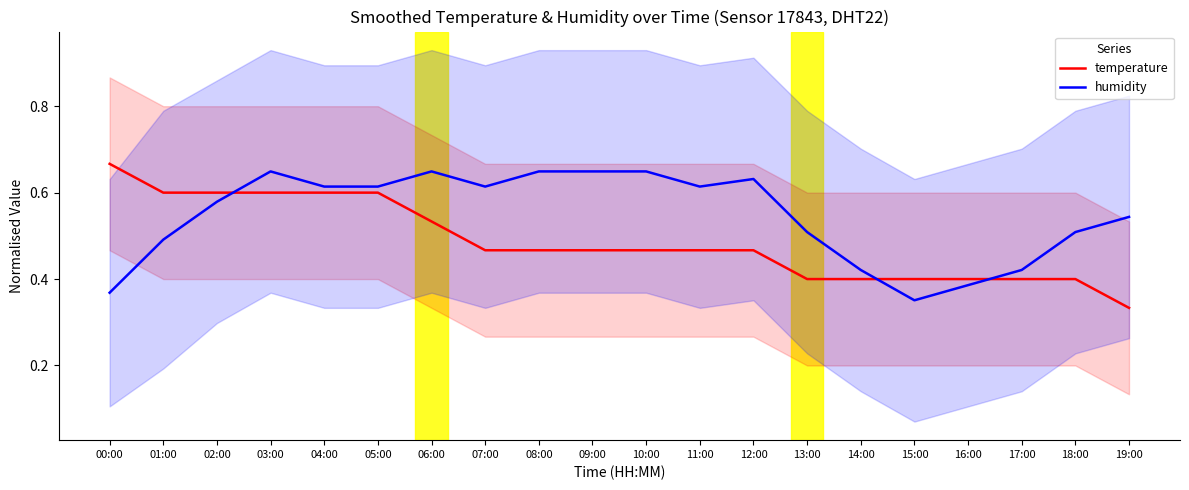

At how many categories does at least one series exceed 0?

20